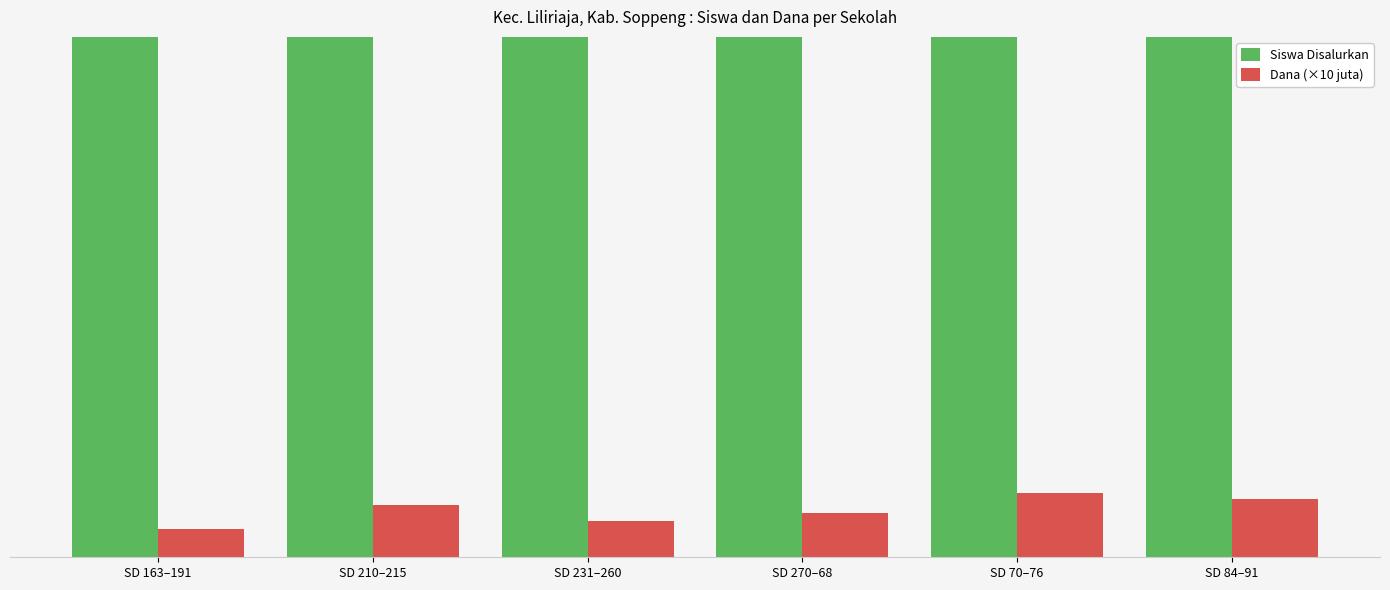

What is the label of the 1st bar from the right?

SD 84–91